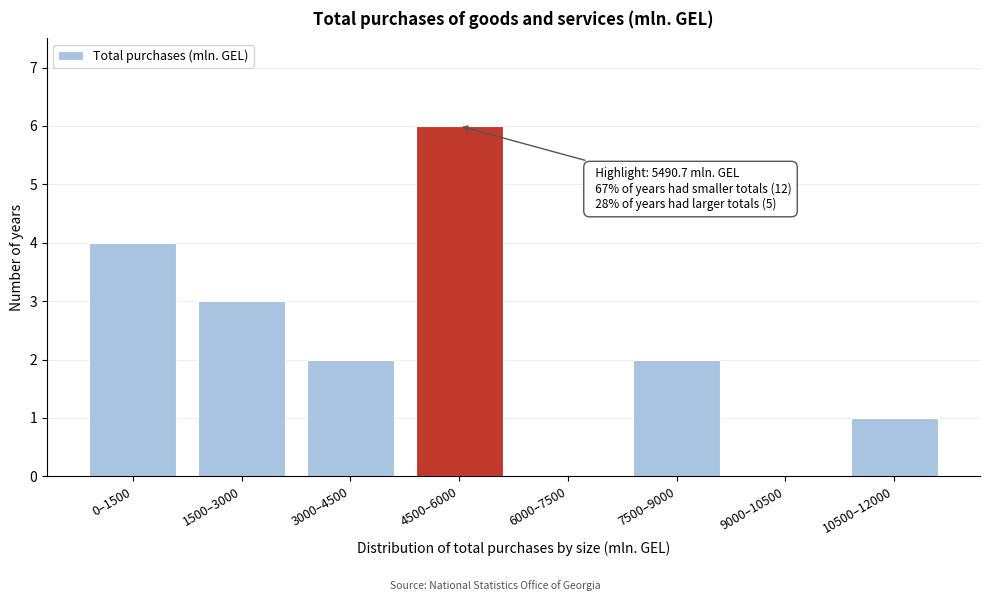

Reading left to right, extract all data points from this chart.

0–1500=4	1500–3000=3	3000–4500=2	4500–6000=6	6000–7500=0	7500–9000=2	9000–10500=0	10500–12000=1